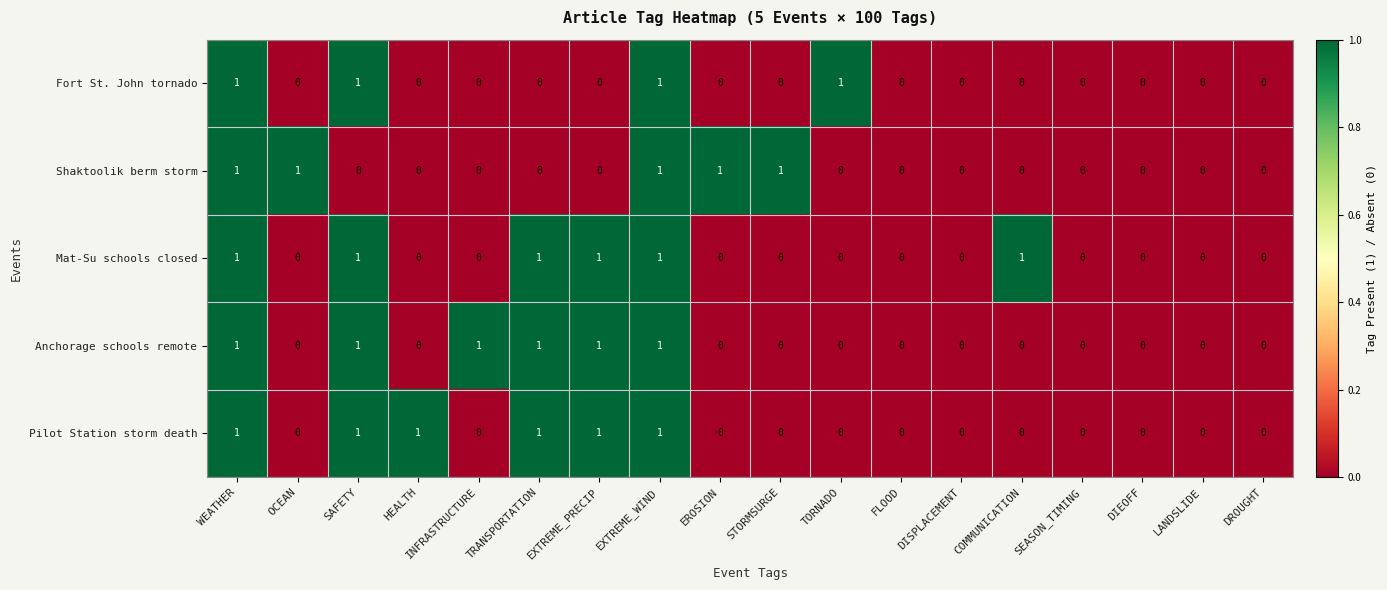

Count the Mat-Su schools closed values in the range 0 to 1.

18